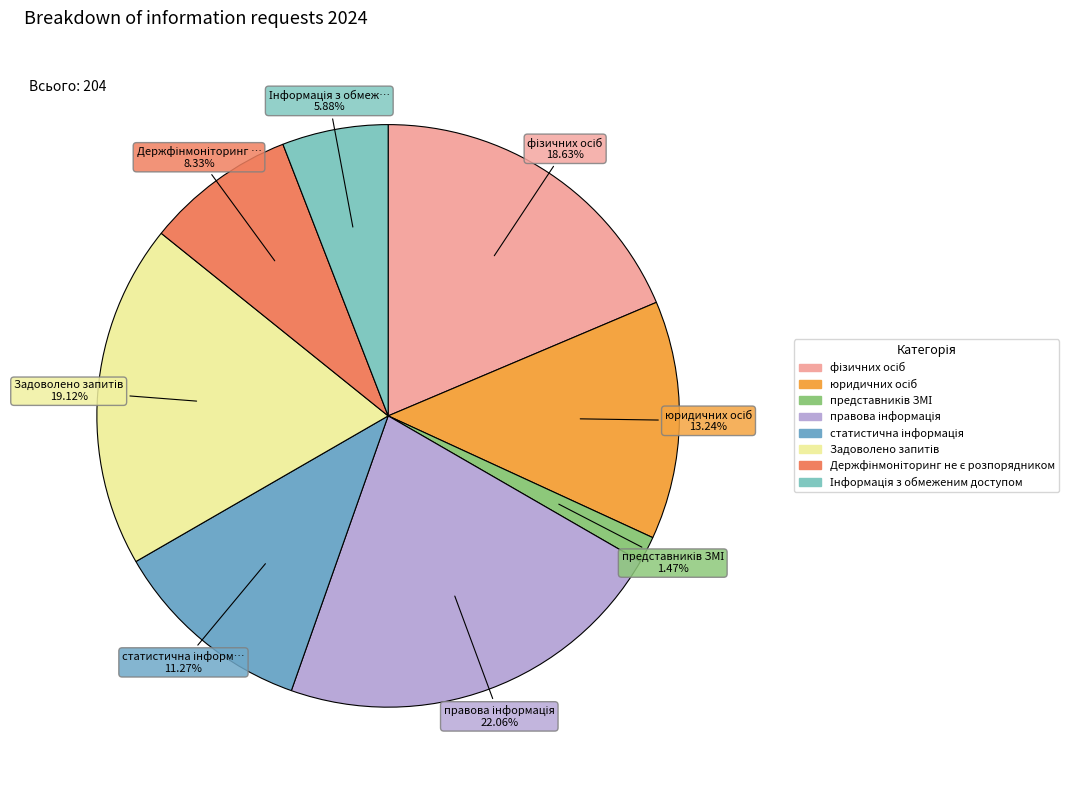

What is the smallest slice in the pie chart?

представників ЗМІ